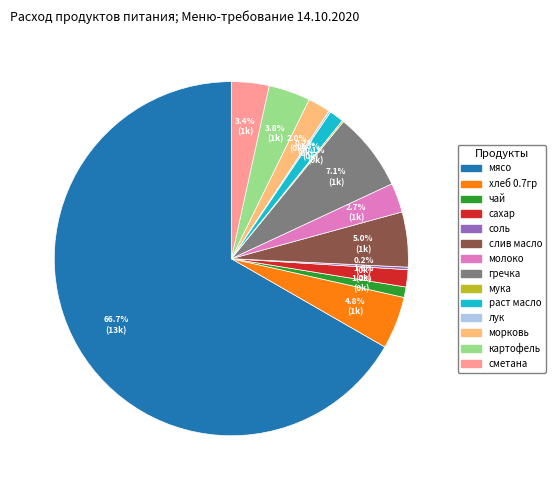

Which category has the biggest portion of the pie?

мясо